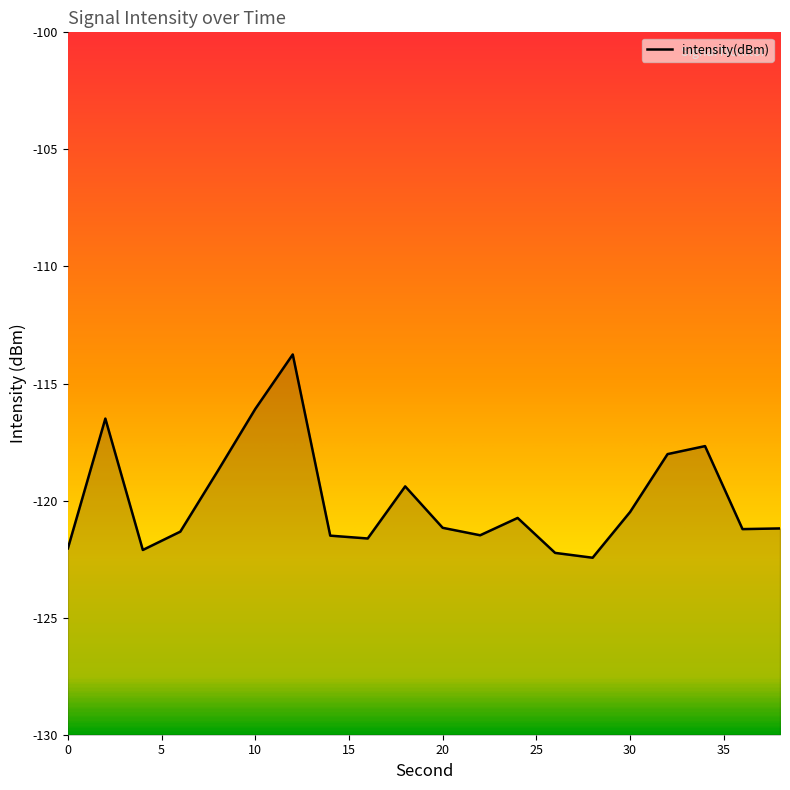

List the labels in order of value, smallest first.

28, 26, 4, 0, 16, 14, 22, 6, 36, 38, 20, 24, 30, 18, 8, 32, 34, 2, 10, 12